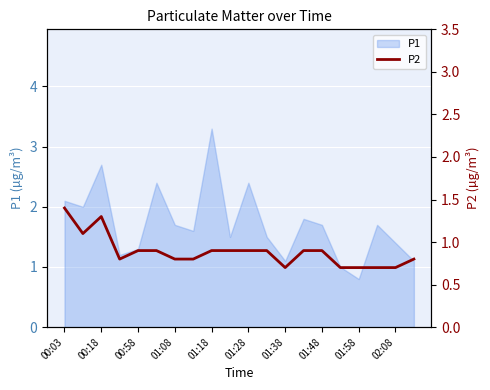

Is it true that P1 equals 1.7 at 01:48?

True